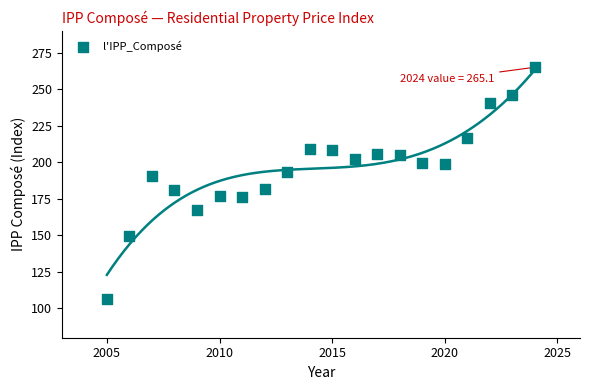

What is the range of X values (max minus min)?

19.0